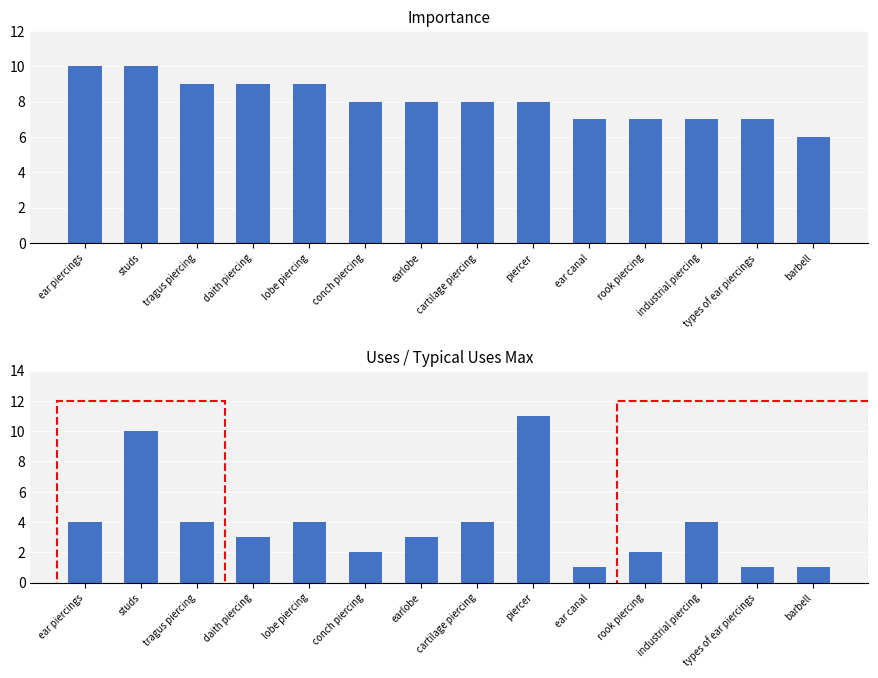

Where does the Importance series first go above 8?

ear piercings